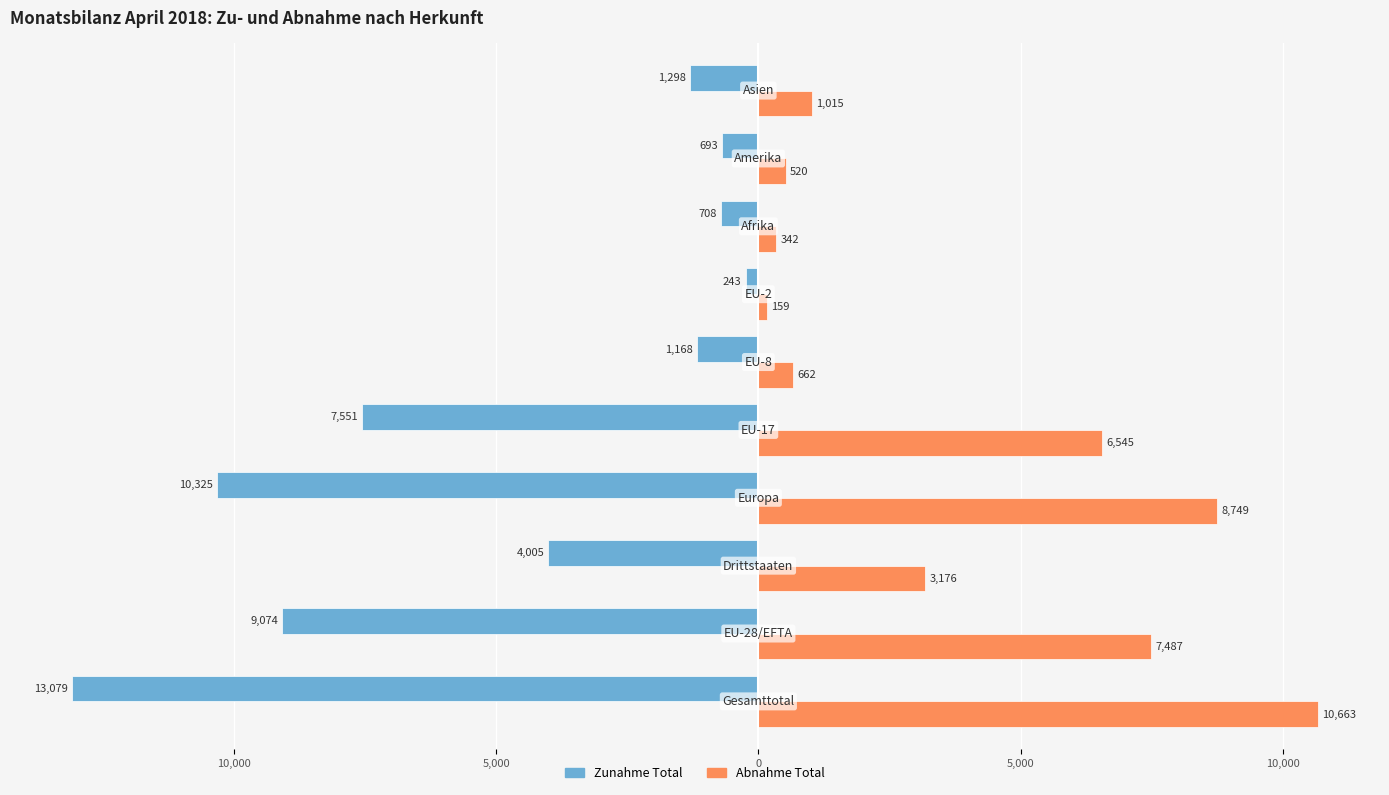

What are all the series names shown in the legend?

Zunahme Total, Abnahme Total